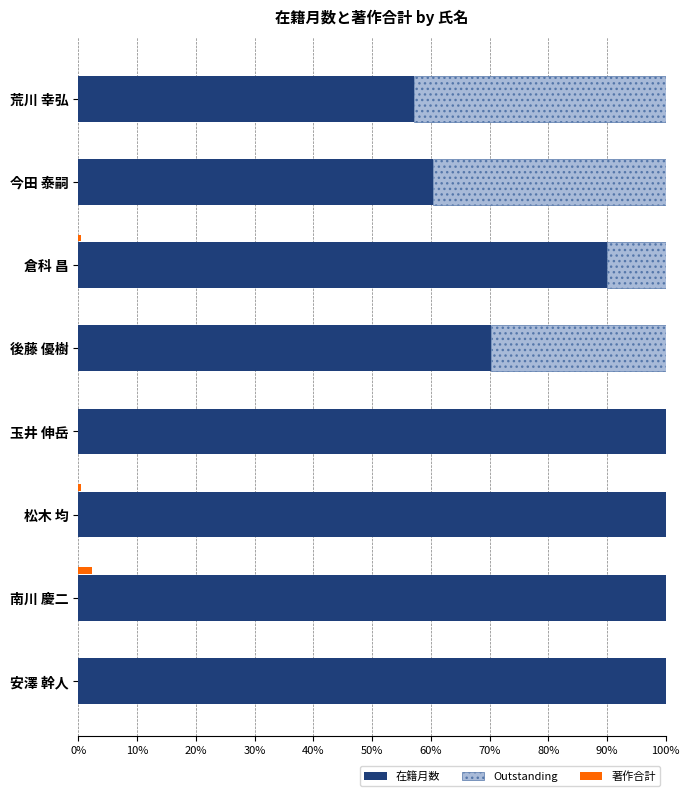

How many bars are there in each group?

3